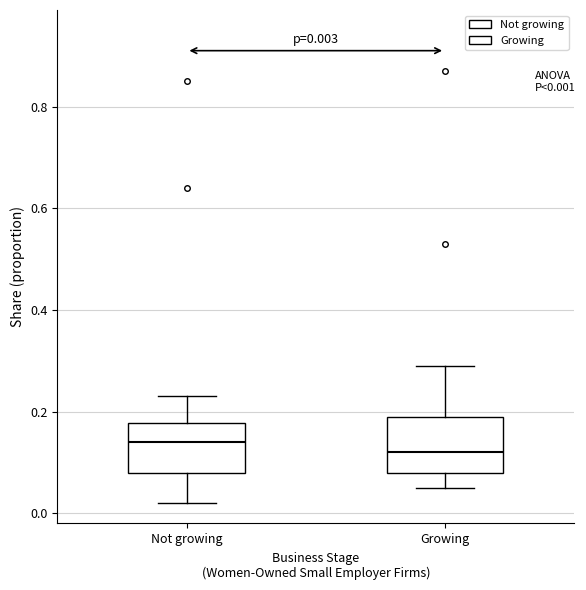

Which box's median line is the highest?

Not growing